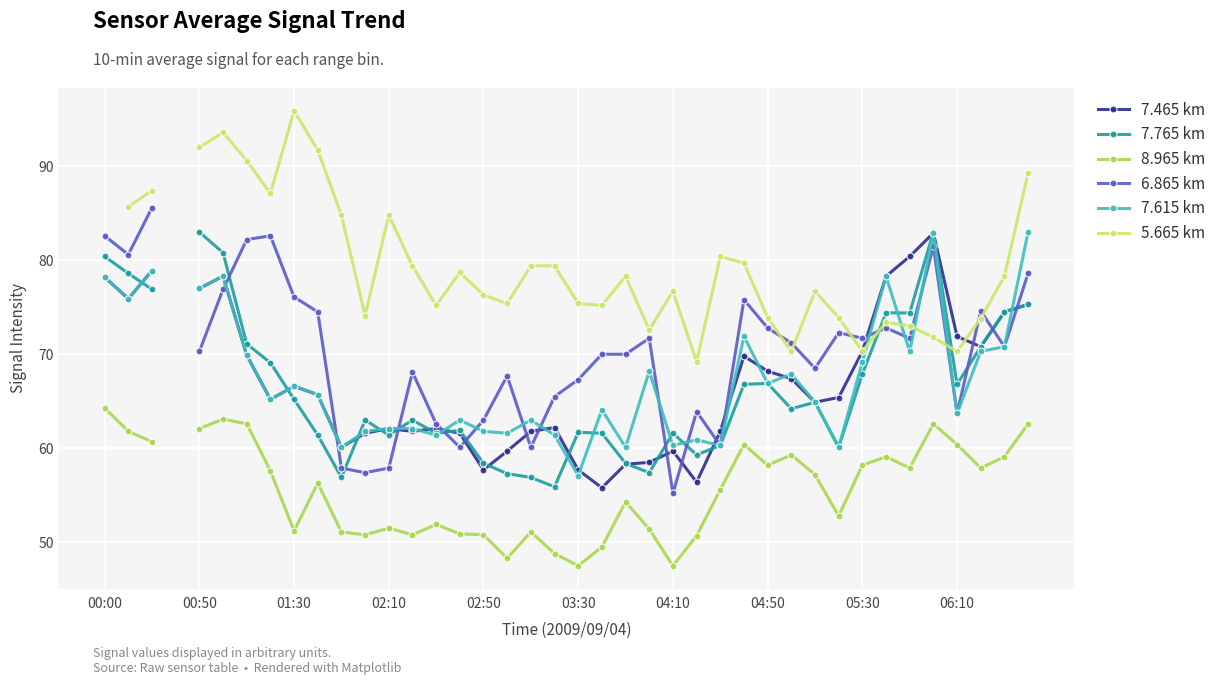

What is the highest value of the 8.965 km series?

64.3